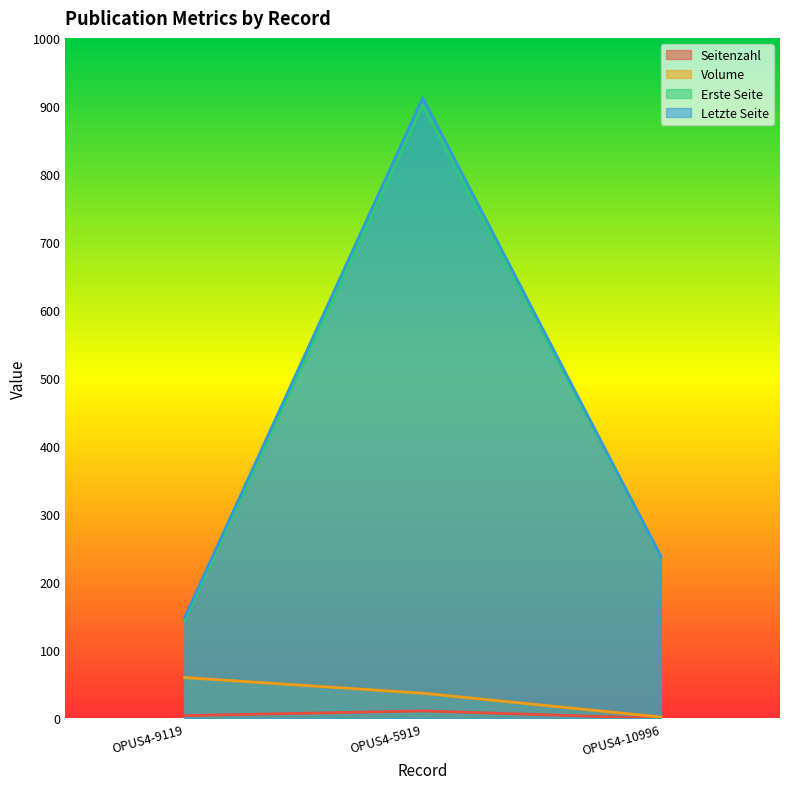

Which series changed the most between OPUS4-9119 and OPUS4-5919?

Letzte Seite